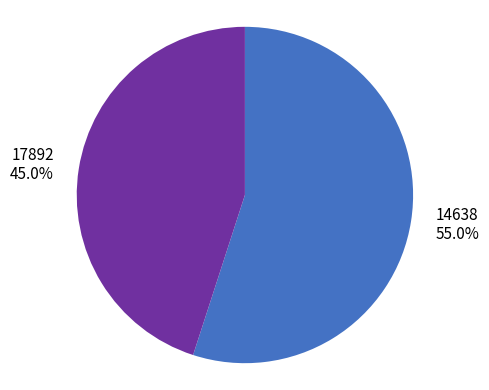

The 14638 slice represents 70% of the pie. True or false?

False